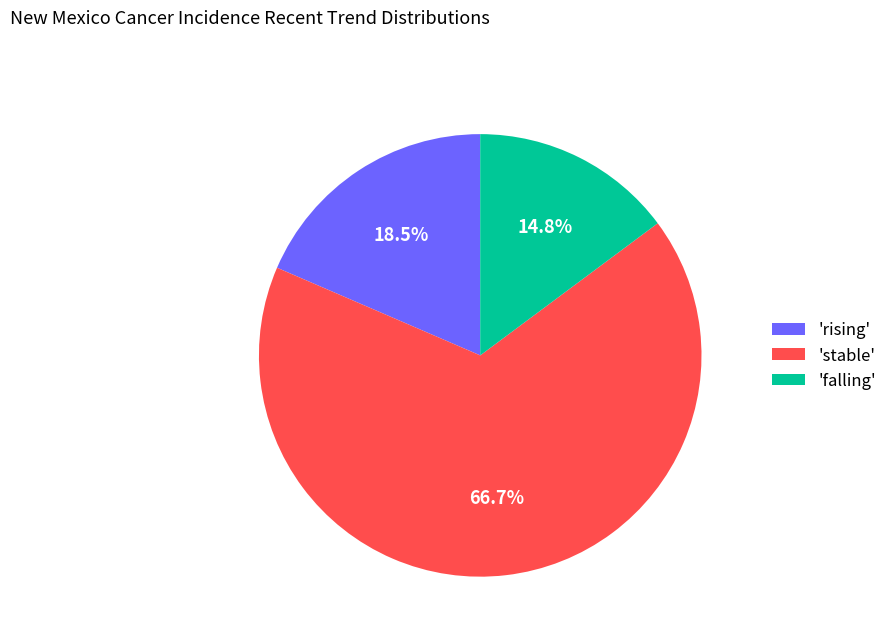

What is the ratio of the value at 'rising' to the value at 'stable'?

0.3